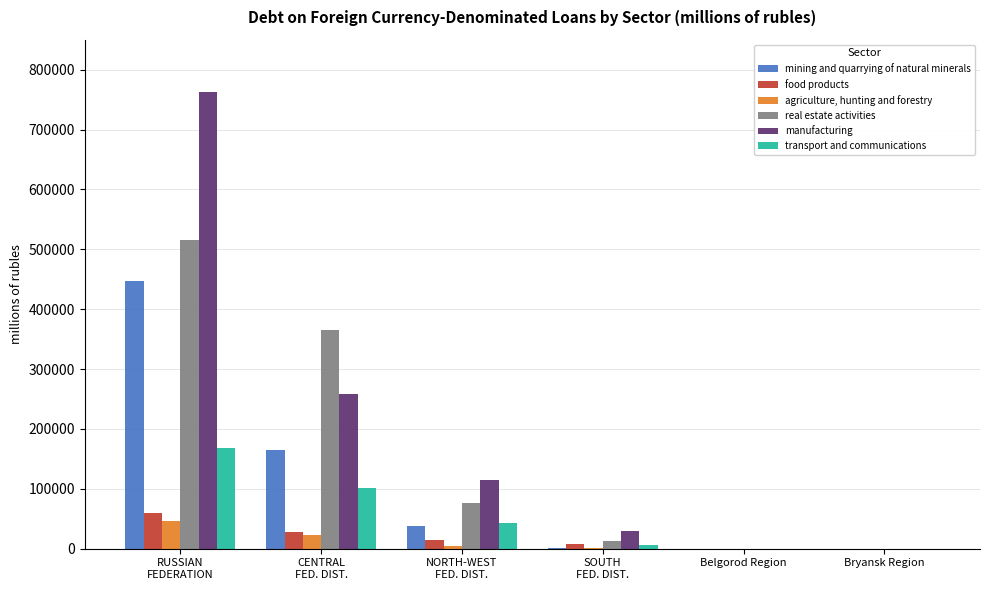

Does the chart contain stacked bars?

No